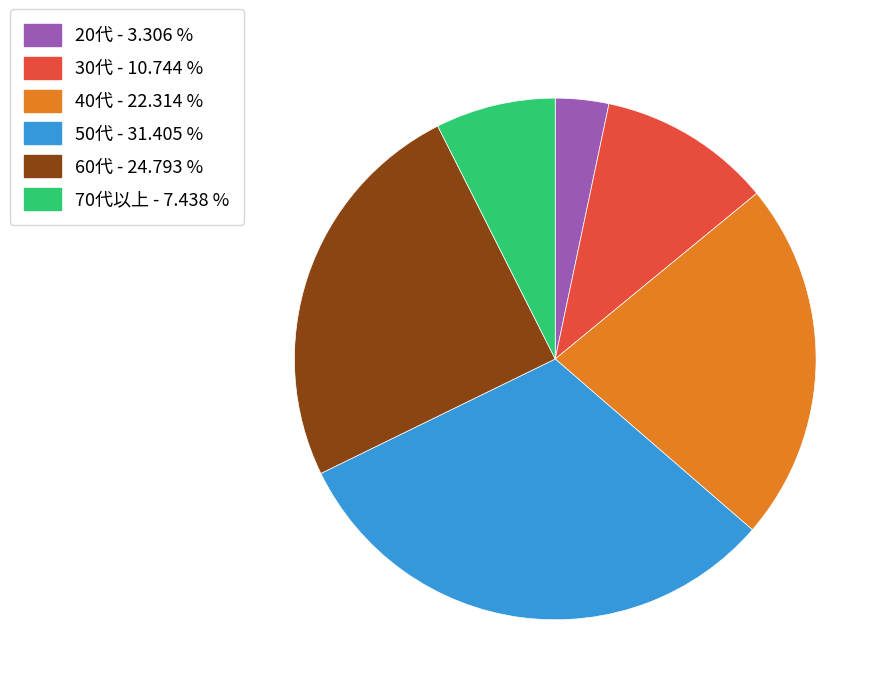

Does 60代 represent more than half of the total?

No